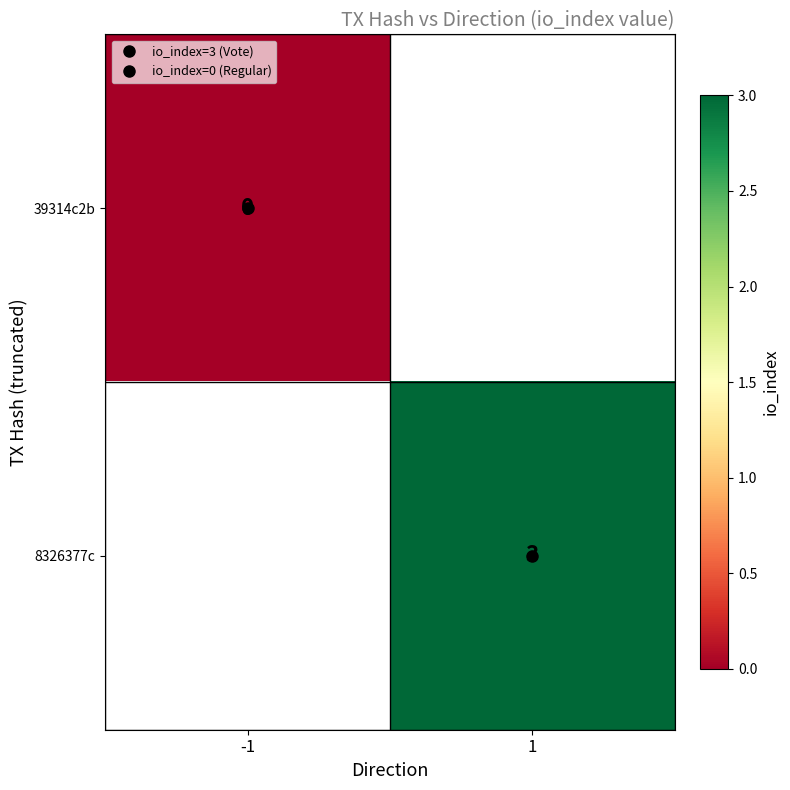

List the series in order of their peak value, lowest first.

39314c2b, 8326377c